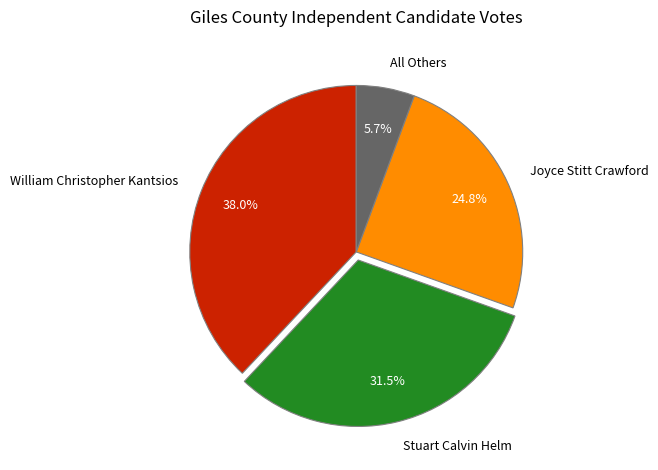

Approximately how many times larger is the value at Stuart Calvin Helm compared to William Christopher Kantsios?

0.8